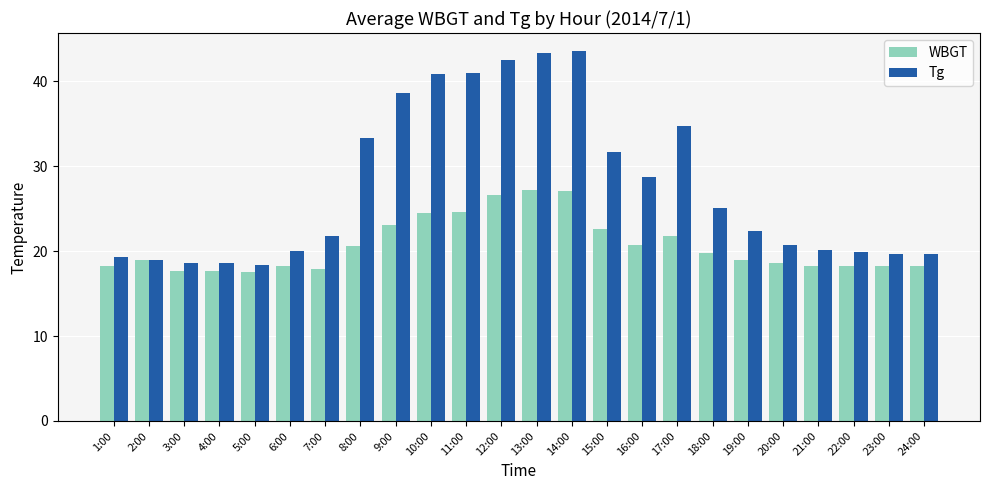

How many groups of bars are there?

24